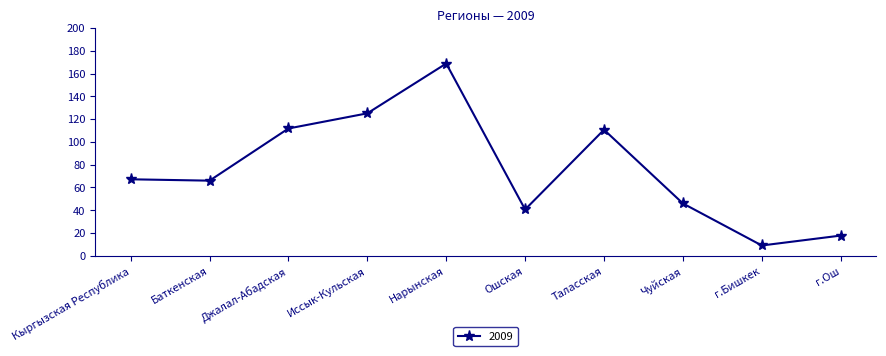

What is the change in value from Джалал-Абадская to Чуйская?

-65.8